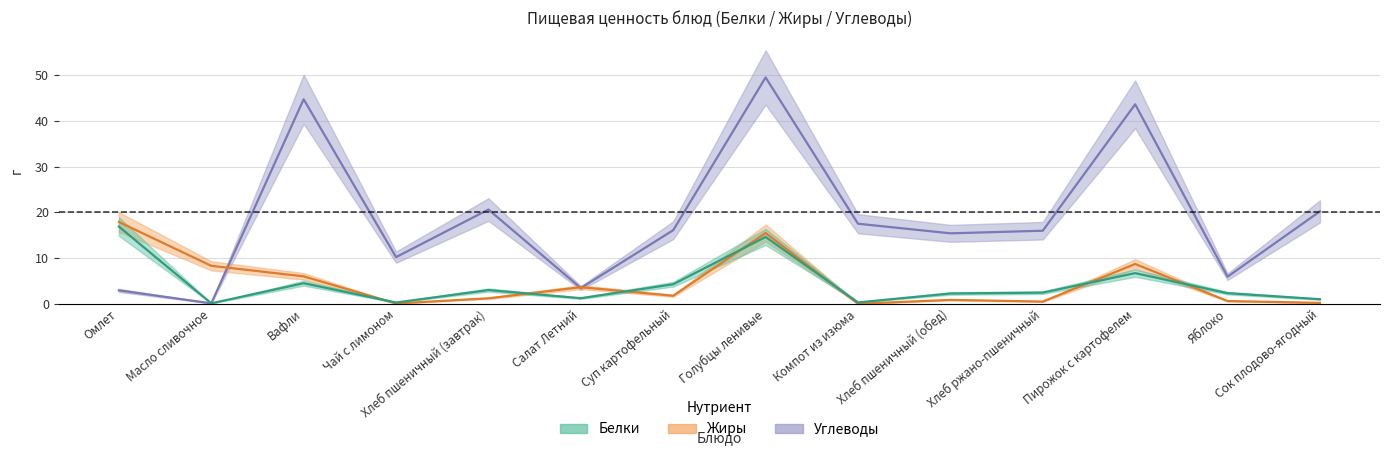

How many interior local peaks does the Белки series have?

4